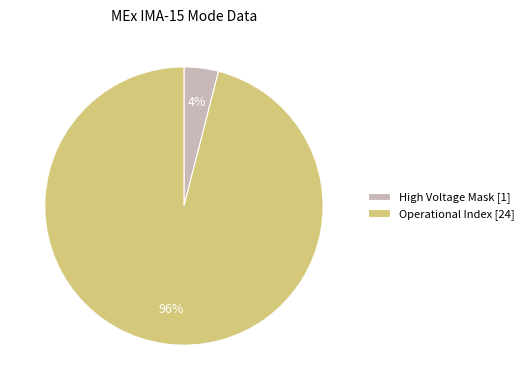

To the nearest percent, what portion does High Voltage Mask [1] represent?

4%